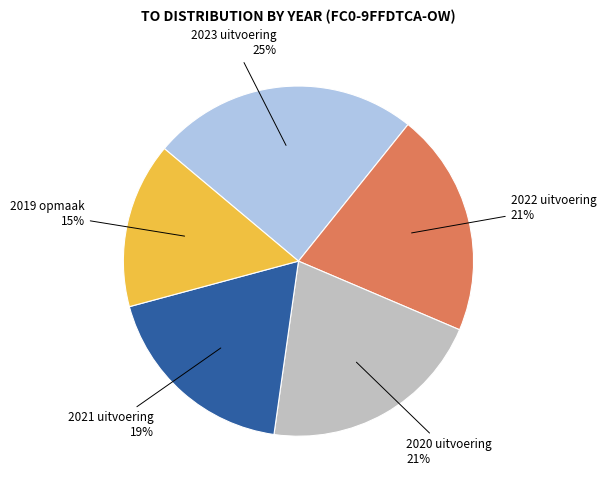

What percentage is the 2023 uitvoering slice, to the nearest percent?

25%